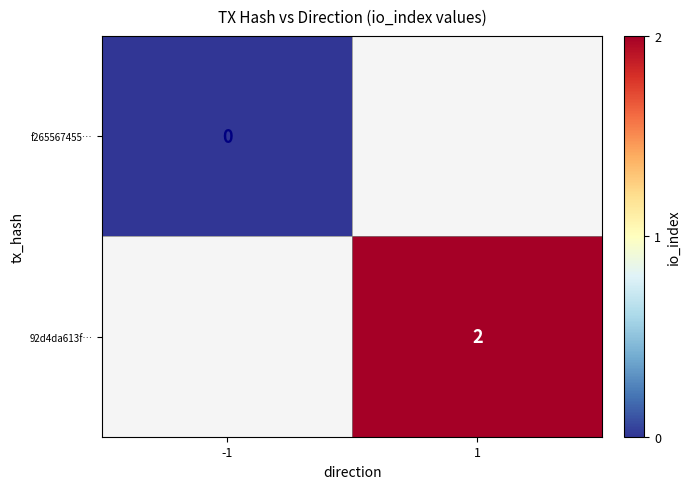

The 92d4da613f… series shows 2 at 1. True or false?

True